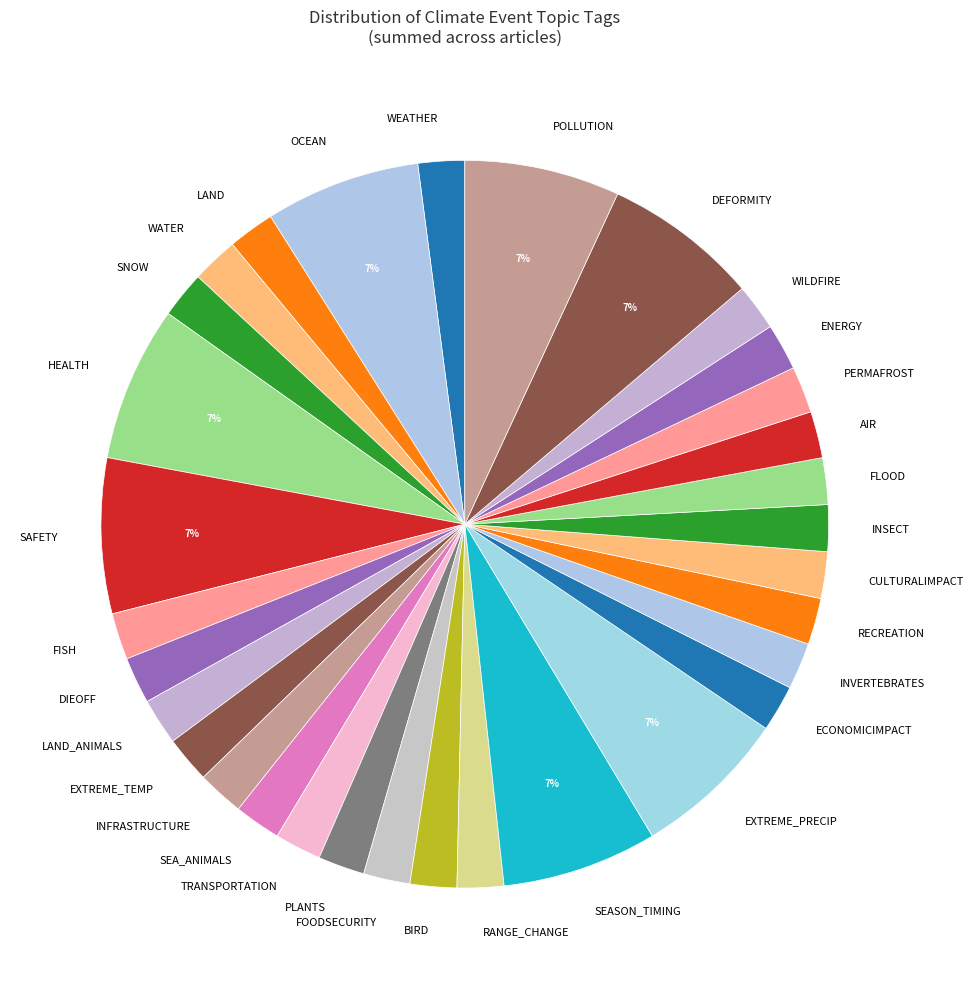

True or false: PLANTS accounts for 2% of the total.

True